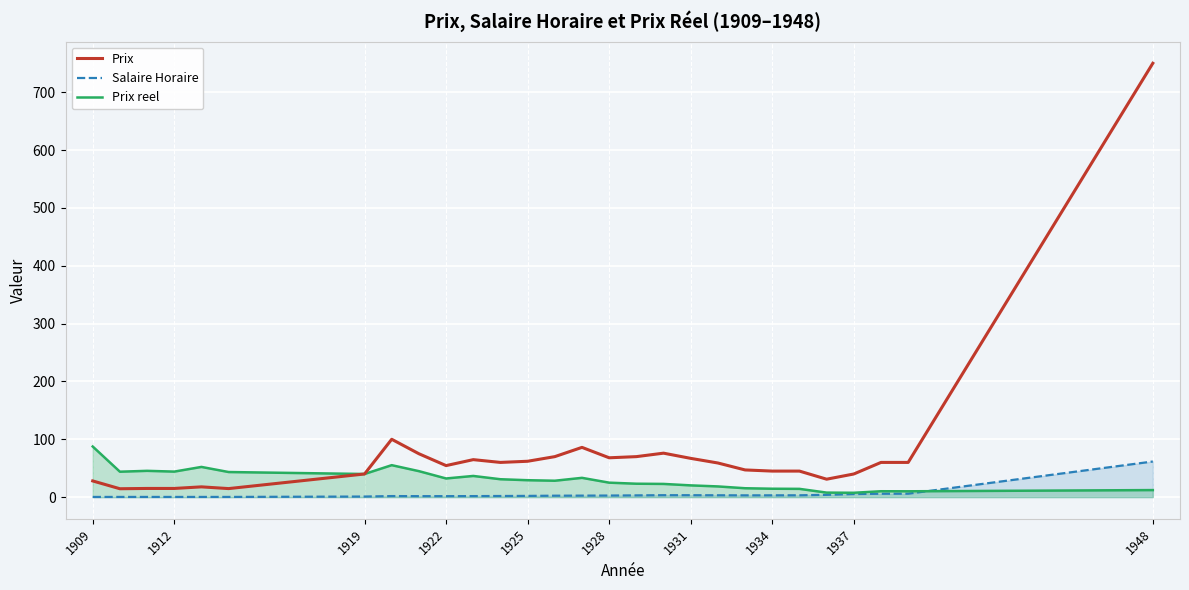

True or false: Prix reel has more than 0 points higher than both neighbors.

True